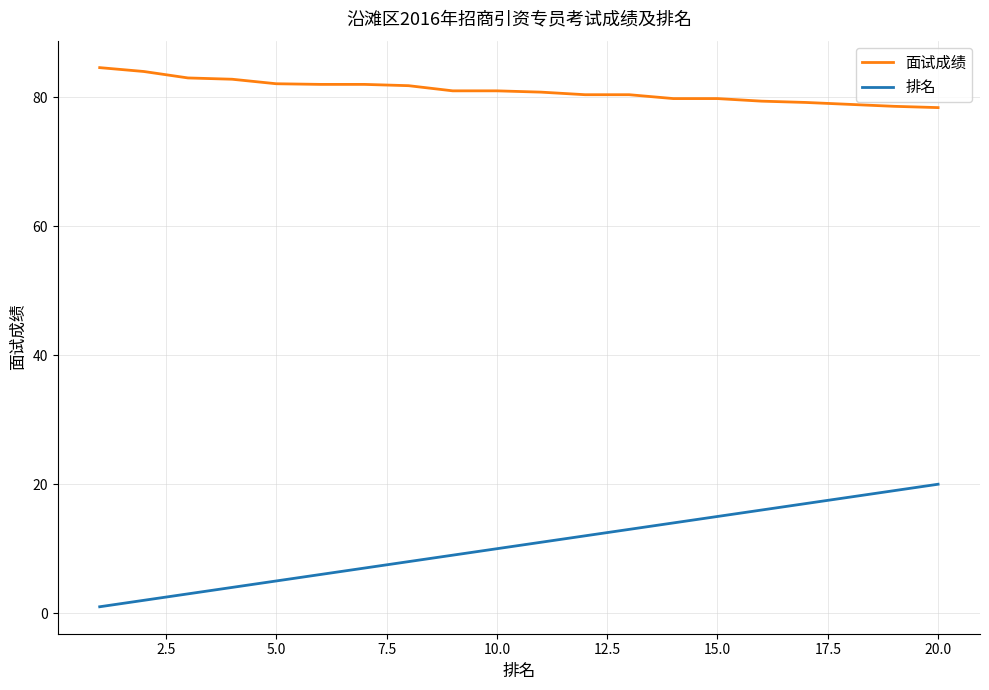

True or false: 排名 has more than 1 points higher than both neighbors.

False